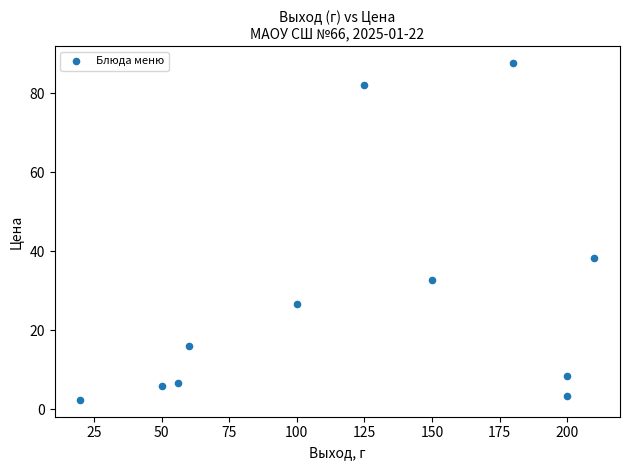

What is the average Y value?

28.2